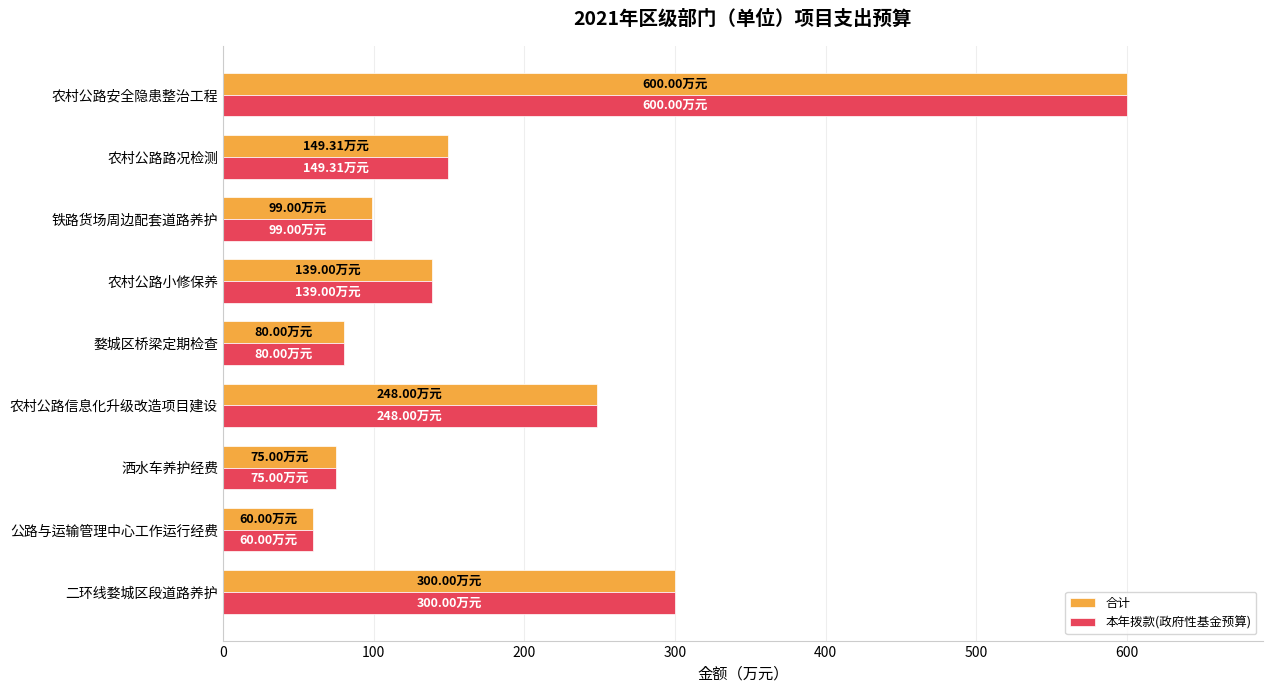

Which label corresponds to the largest value in the chart?

农村公路安全隐患整治工程